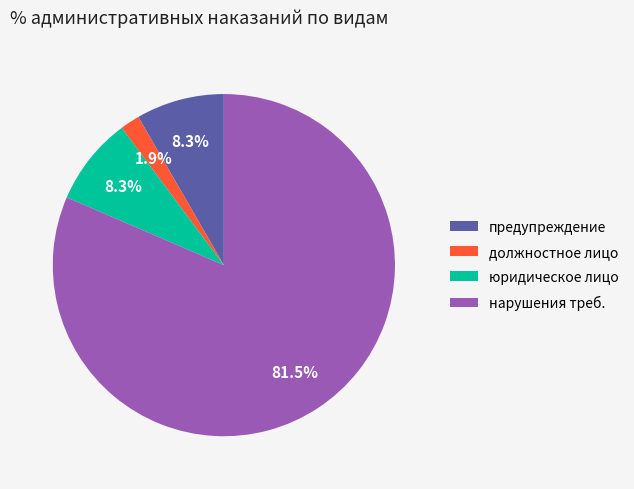

Which category has the smallest portion of the pie?

должностное лицо